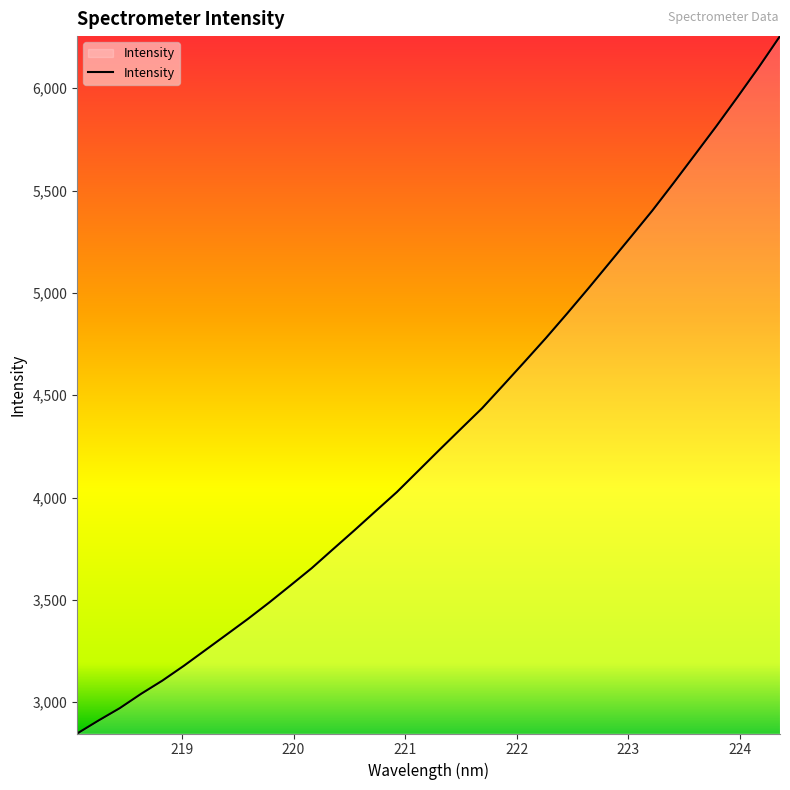

What is the greatest value displayed?

6254.4